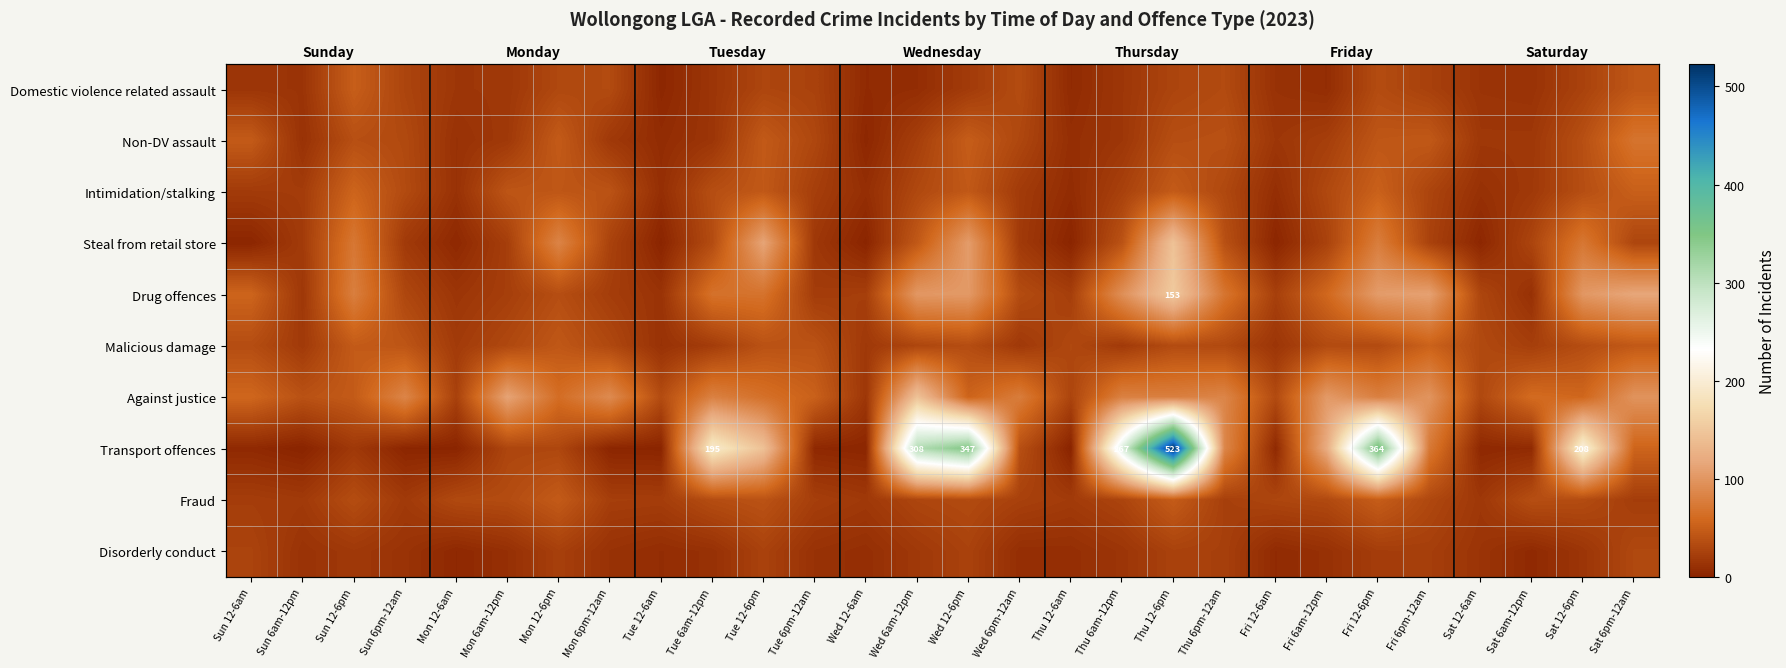

Rank the series by their maximum value, from lowest to highest.

Disorderly conduct, Fraud, Domestic violence related assault, Malicious damage, Intimidation/stalking, Non-DV assault, Steal from retail store, Against justice, Drug offences, Transport offences